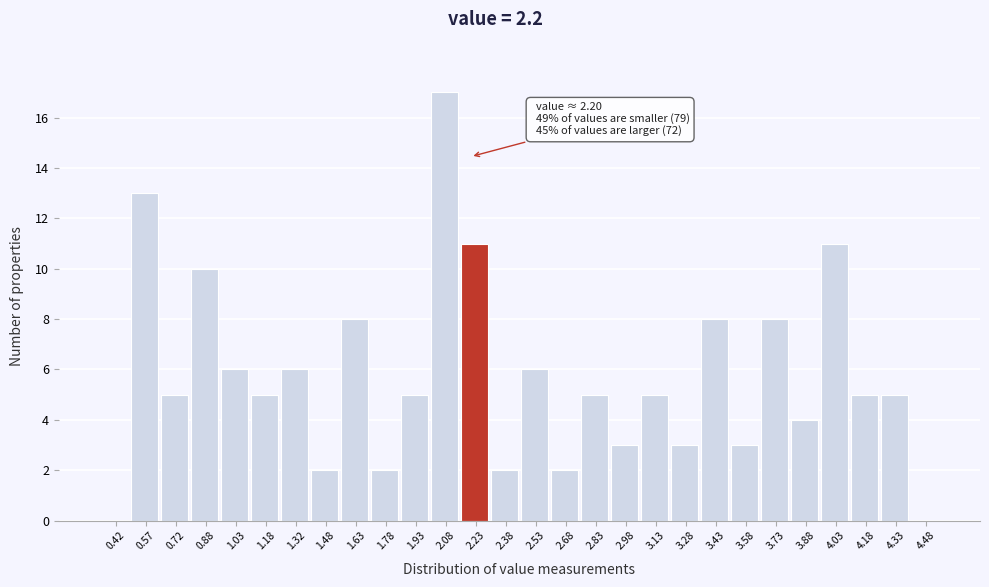

Over which range of the x-axis is the bar tallest?

2.00 to 2.15